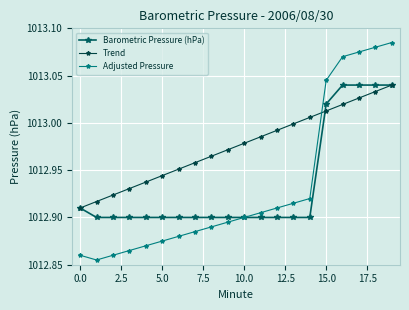

Which series has the largest total across all categories?

Trend